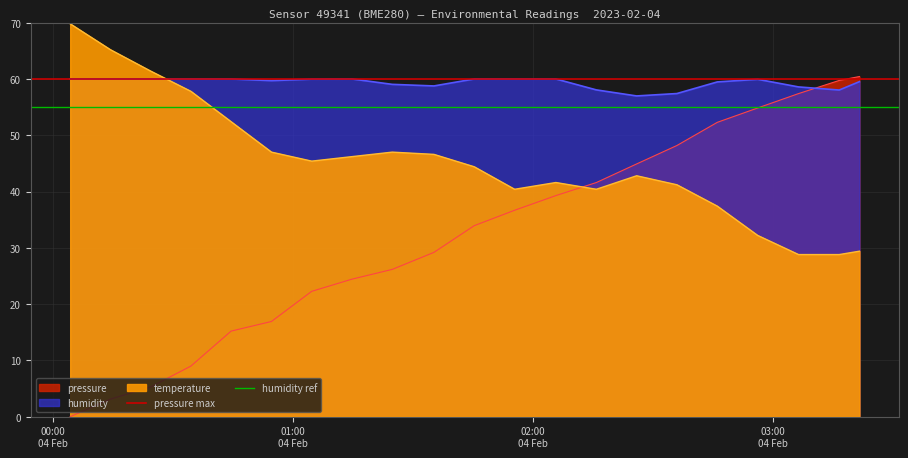

Which series has the largest total across all categories?

pressure max